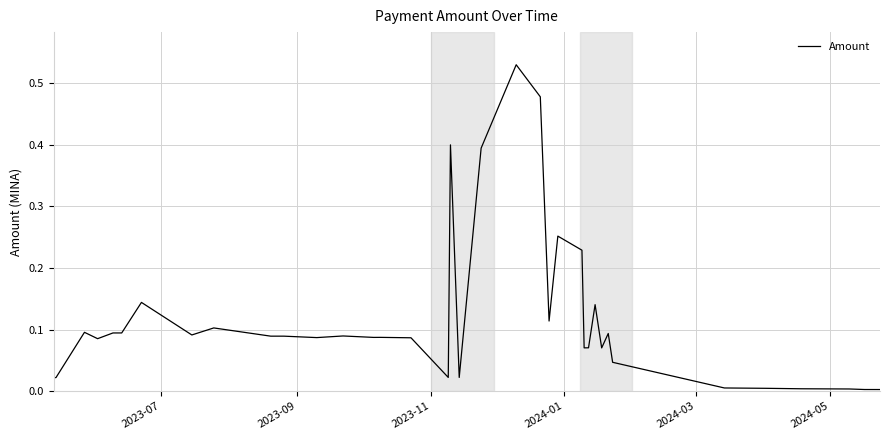

Count the number of categories in the chart.

39